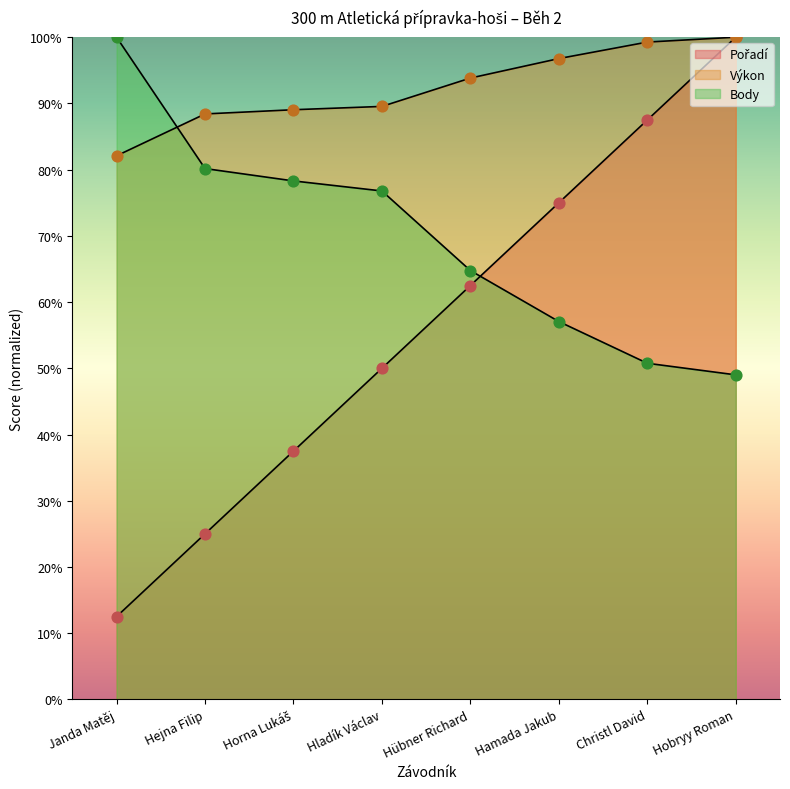

Which series has the largest total across all categories?

Výkon